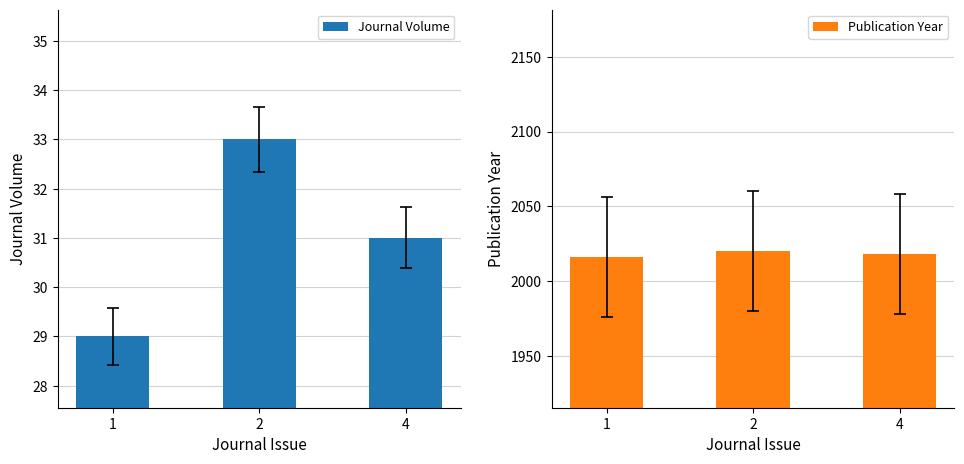

Reading right to left, extract all data points from this chart.

Journal Volume: 4=31	2=33	1=29
Publication Year: 4=2018	2=2020	1=2016